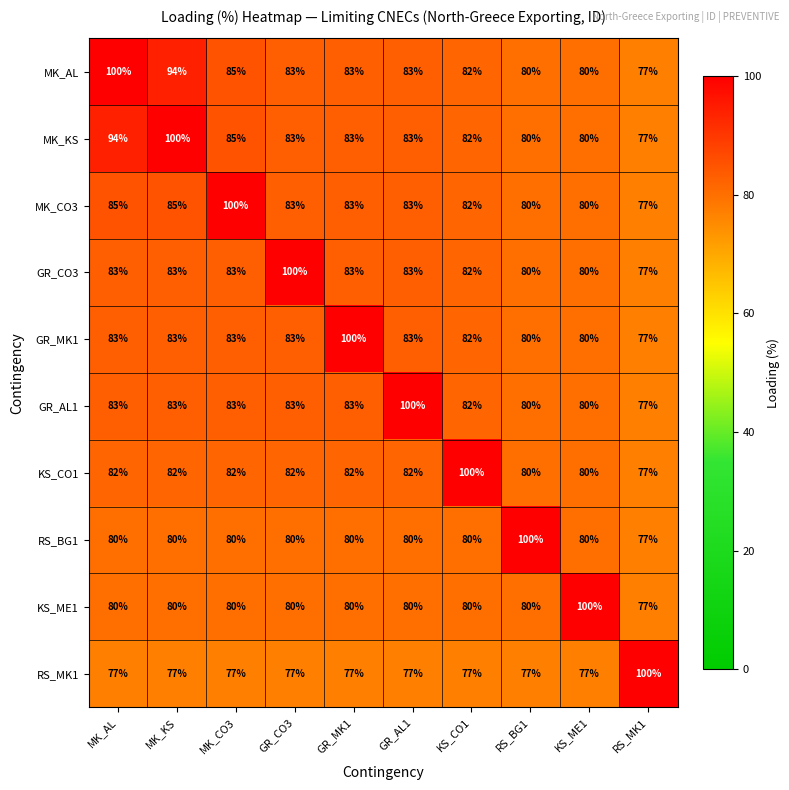

What is the minimum value for RS_BG1?

77